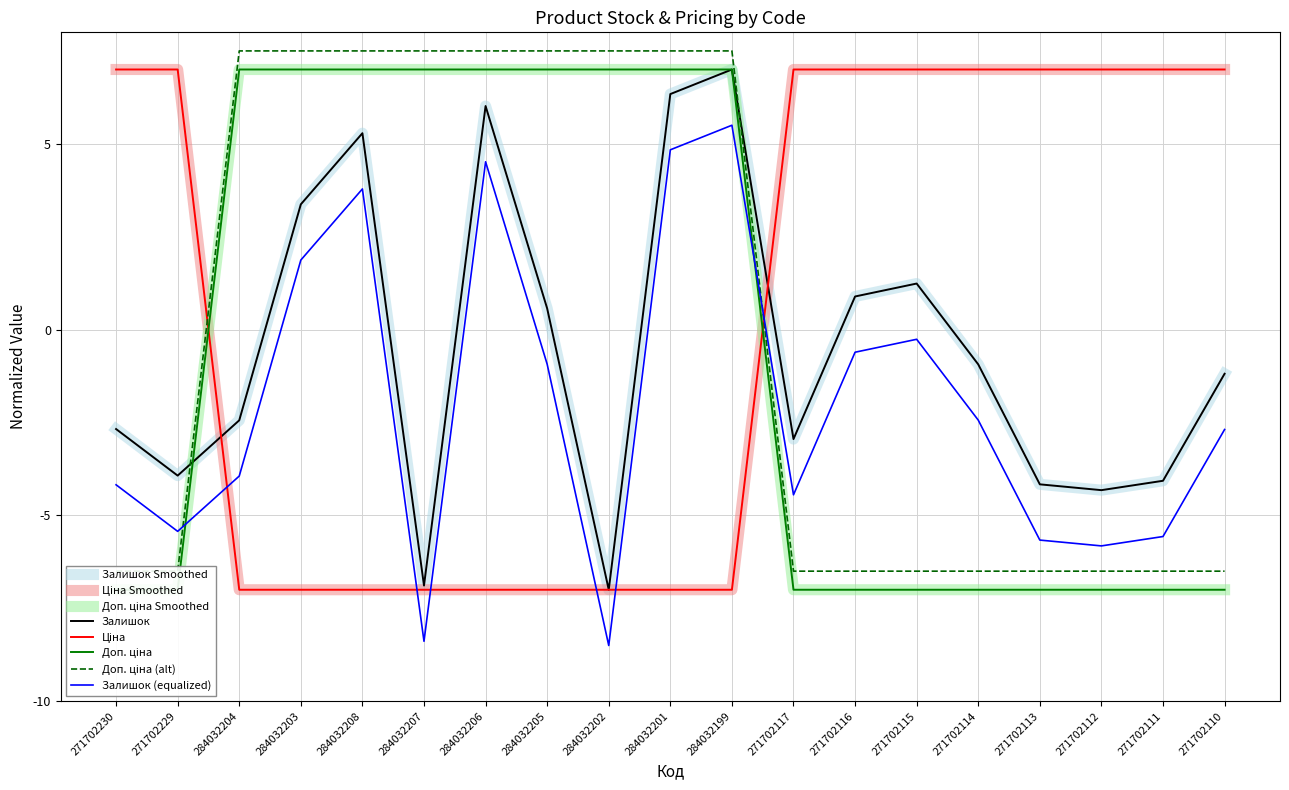

Rank the categories by Залишок value from highest to lowest.

284032199, 284032201, 284032206, 284032208, 284032203, 271702115, 271702116, 284032205, 271702114, 271702110, 284032204, 271702230, 271702117, 271702229, 271702111, 271702113, 271702112, 284032207, 284032202